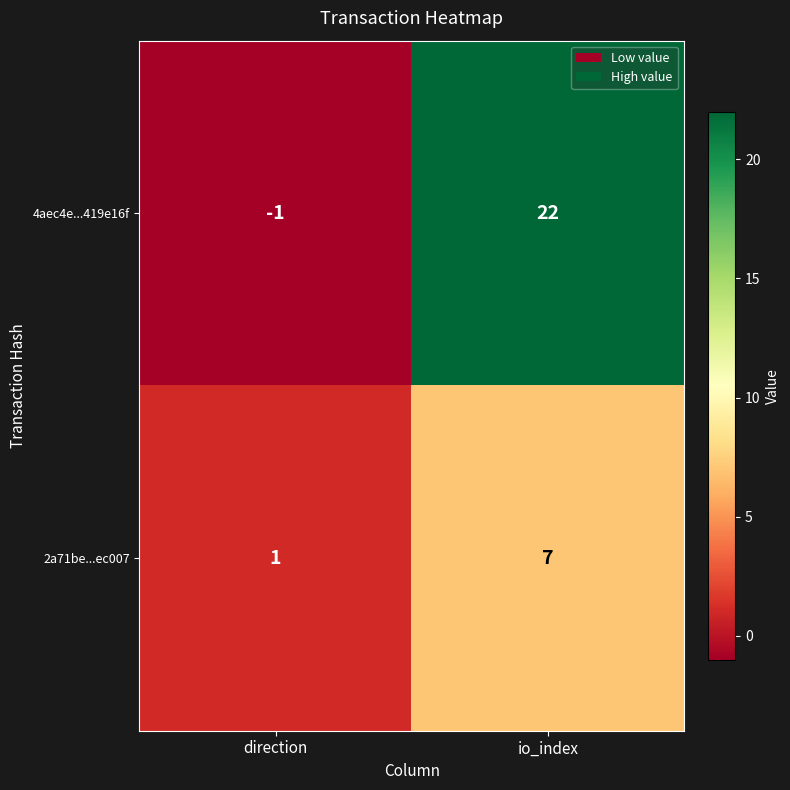

Rank the series by their average value, from lowest to highest.

2a71be...ec007, 4aec4e...419e16f